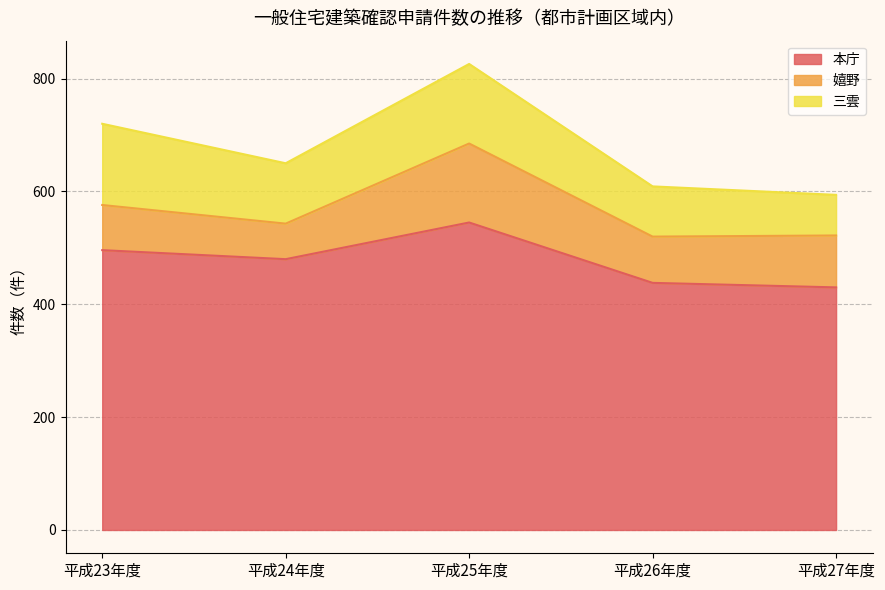

Reading left to right, list all the values displayed in this chart.

本庁: 平成23年度=496	平成24年度=480	平成25年度=545	平成26年度=438	平成27年度=430
嬉野: 平成23年度=80	平成24年度=63	平成25年度=140	平成26年度=82	平成27年度=92
三雲: 平成23年度=144	平成24年度=107	平成25年度=141	平成26年度=89	平成27年度=72